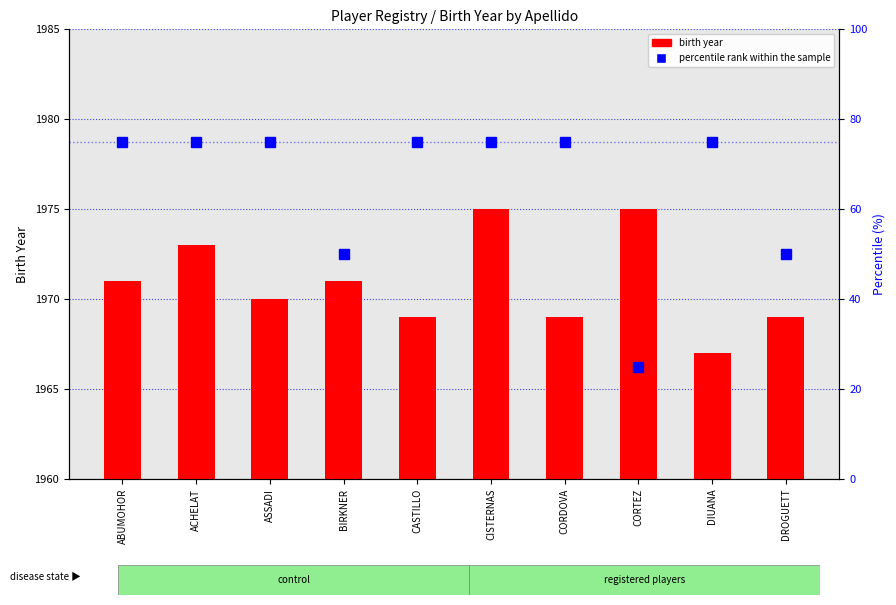

The value of birth year at CISTERNAS is 3264. True or false?

False